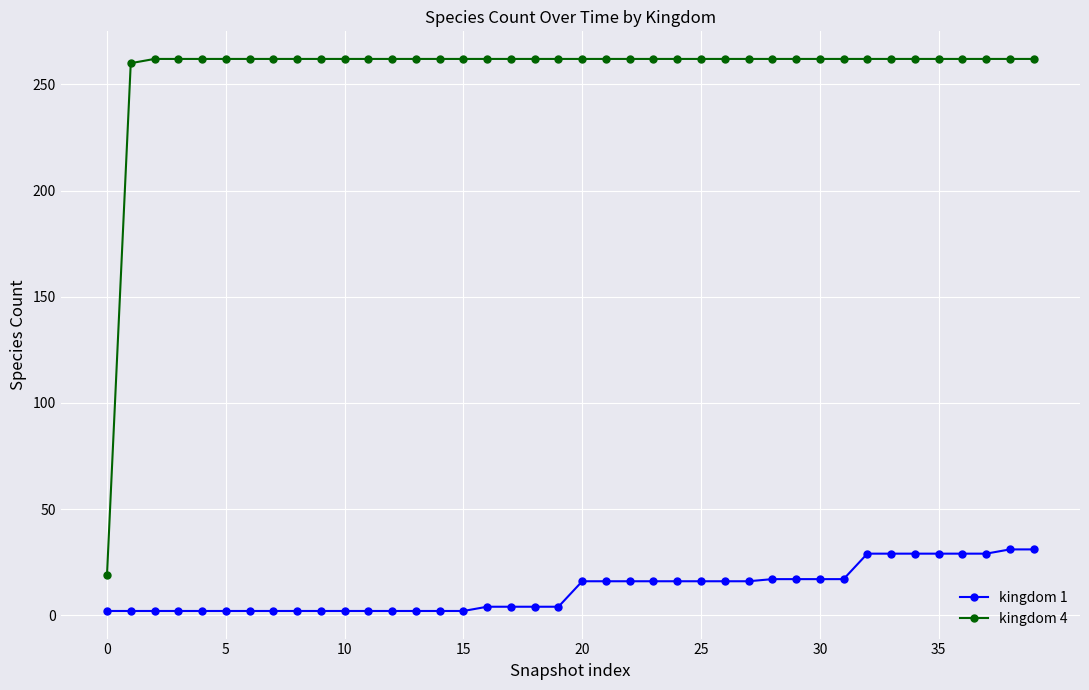

Which series has the largest range (max minus min)?

kingdom 4